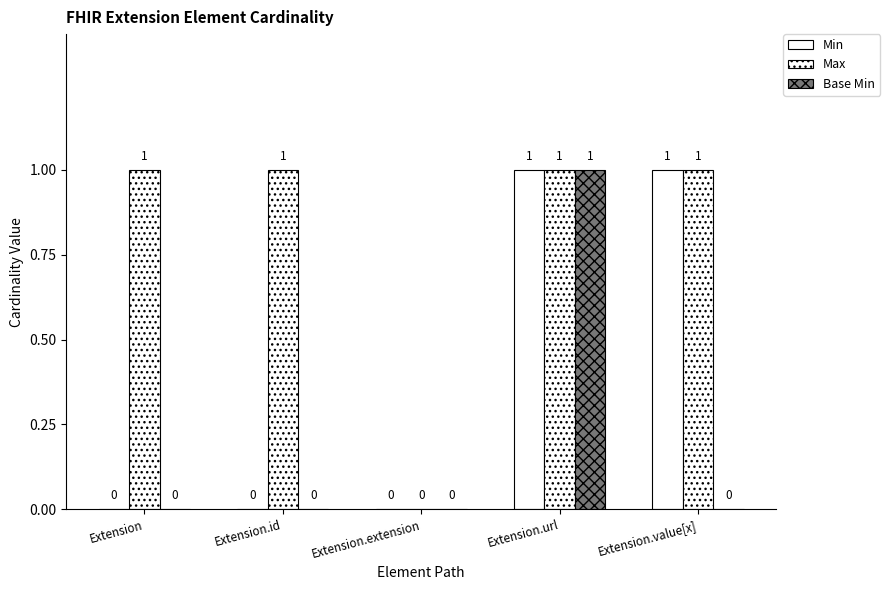

Rank the series by their maximum value, from highest to lowest.

Min, Max, Base Min